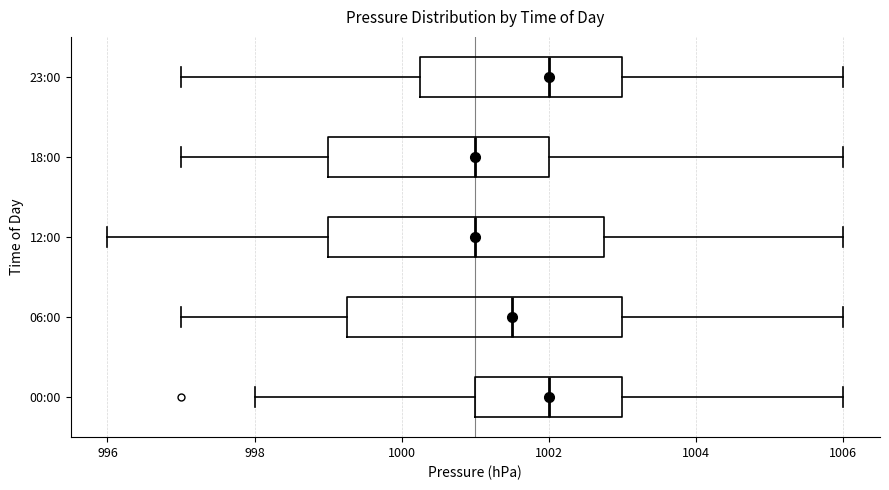

Where is the right edge of the box for 12:00 on the x-axis? The values are not printed on the chart, so give them approximately, as read against the axis.

1002.8